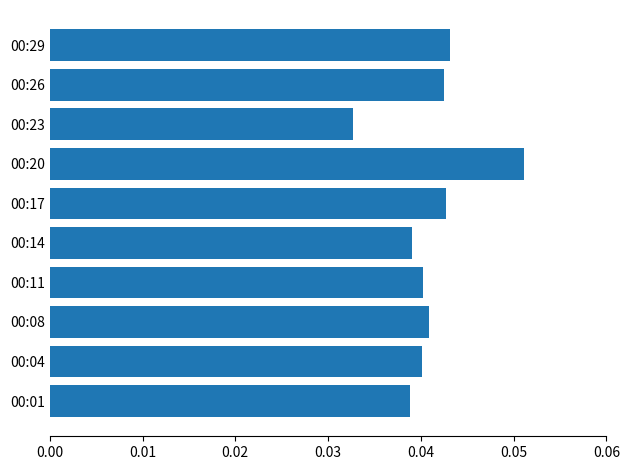

Where is the data nearest to the value 0?

00:23